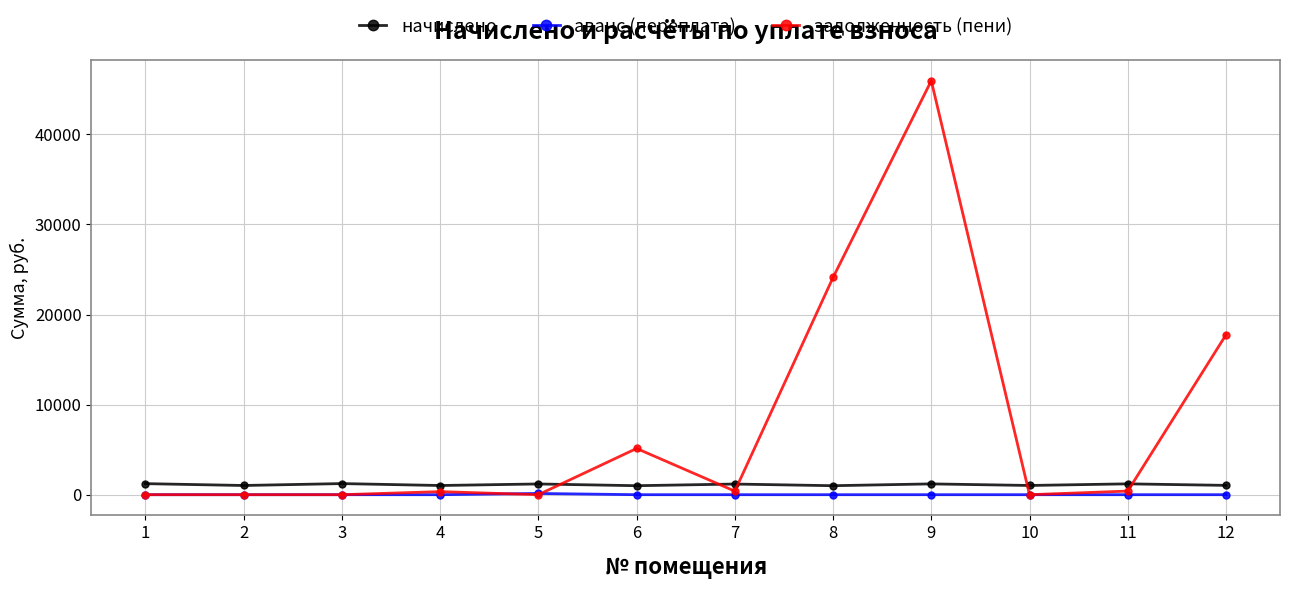

List the series in order of their peak value, highest first.

задолженность (пени), начислено, аванс (переплата)